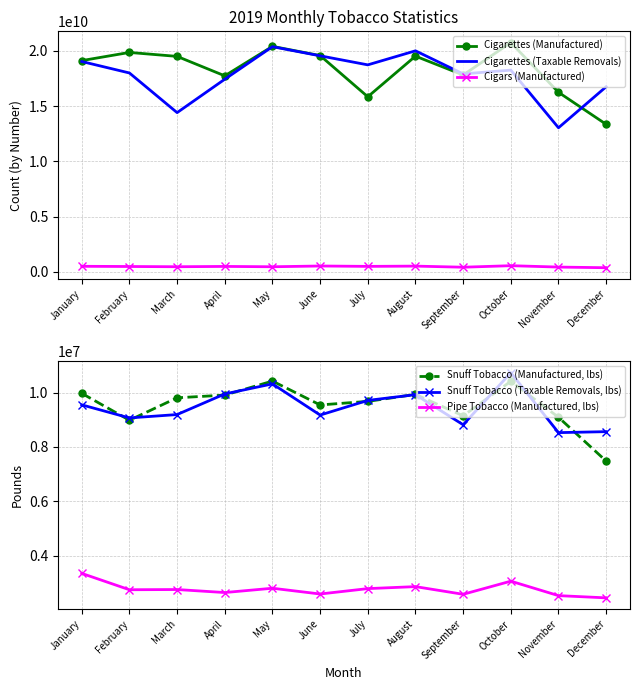

List the series in order of their peak value, lowest first.

Pipe Tobacco (Manufactured, lbs), Snuff Tobacco (Manufactured, lbs), Snuff Tobacco (Taxable Removals, lbs), Cigars (Manufactured), Cigarettes (Taxable Removals), Cigarettes (Manufactured)